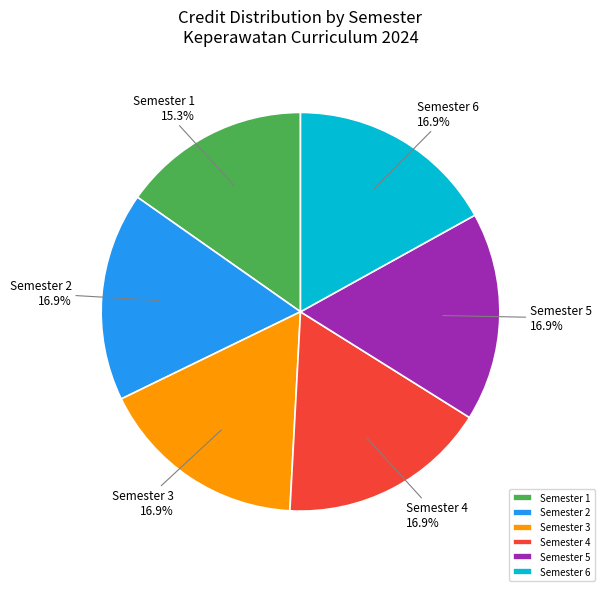

Is it true that Semester 4 is 17% of the pie?

True